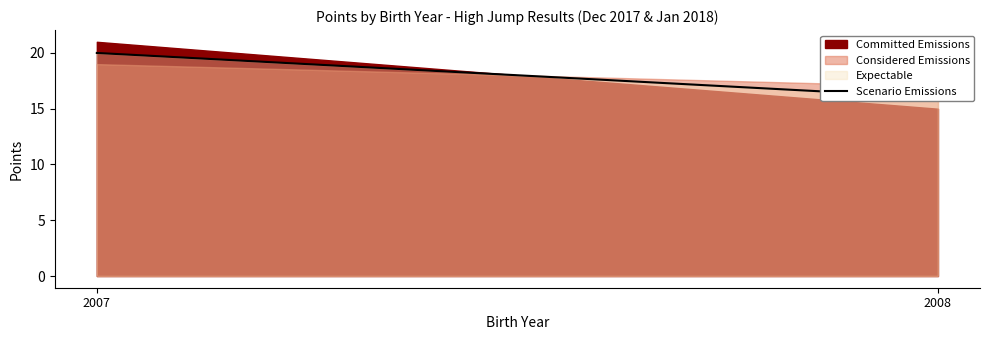

The chart shows a value of 3 at 2008. True or false?

False